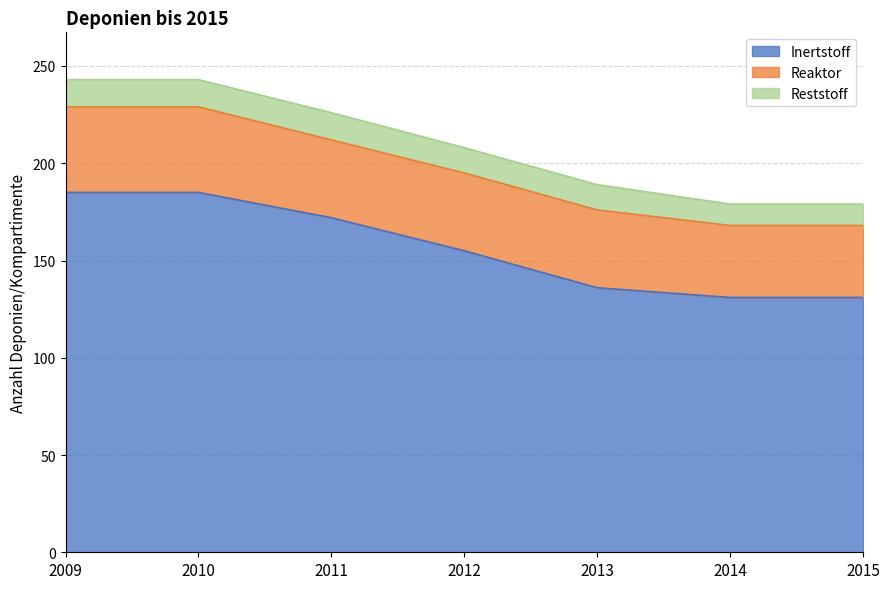

Is it true that Reaktor equals 40 at 2011?

True